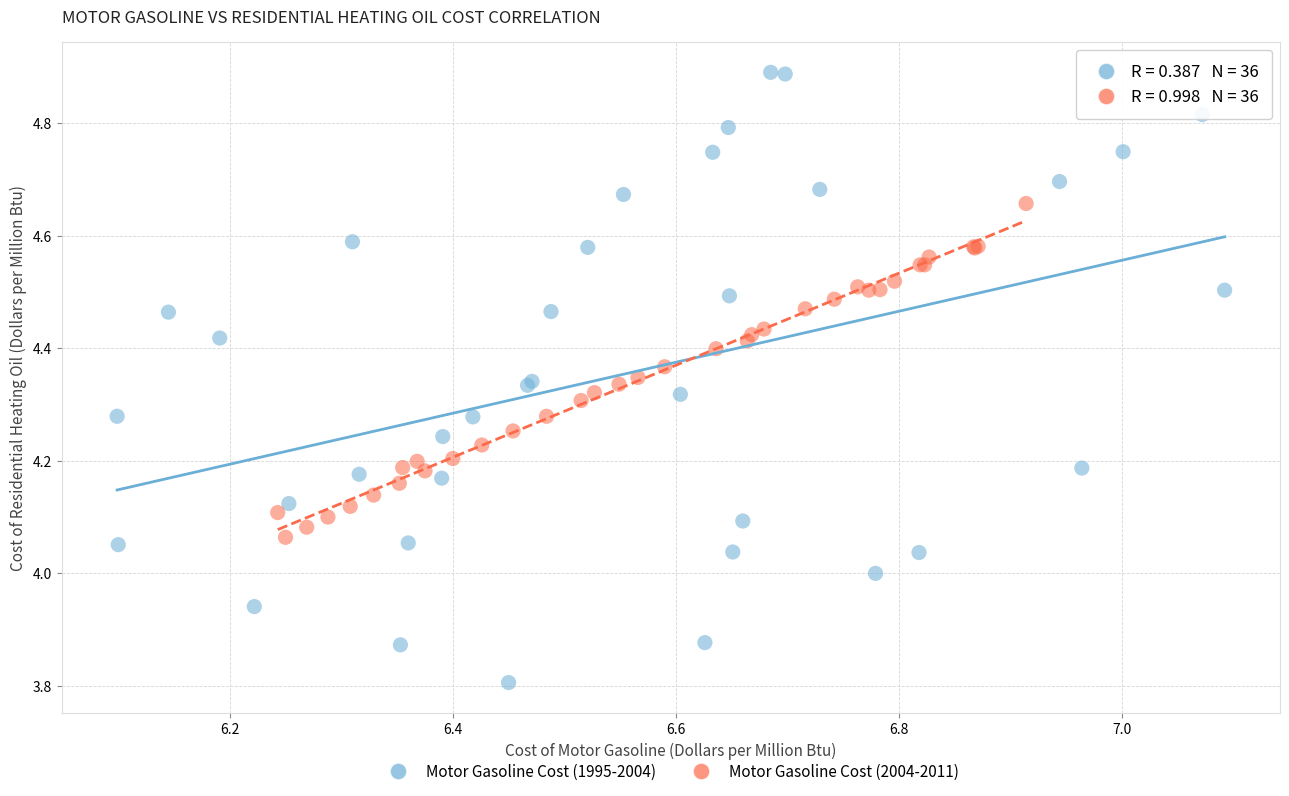

Which series has the largest Y range (max minus min)?

Motor Gasoline Cost (1995-2004)